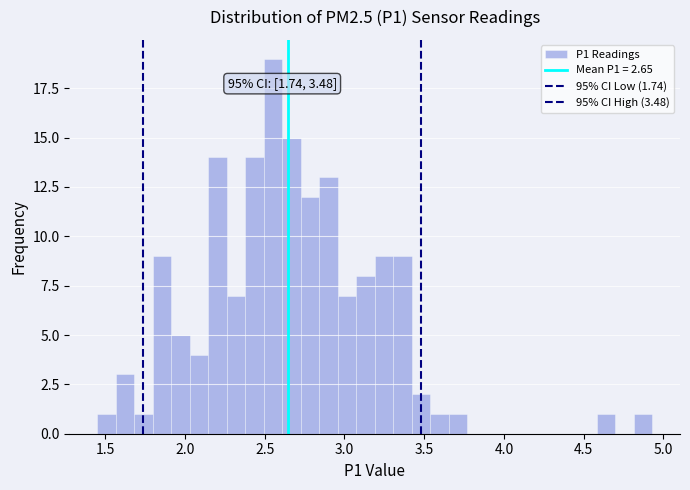

Read against the x-axis, roughly where is the centre of the tallest bar?

2.55